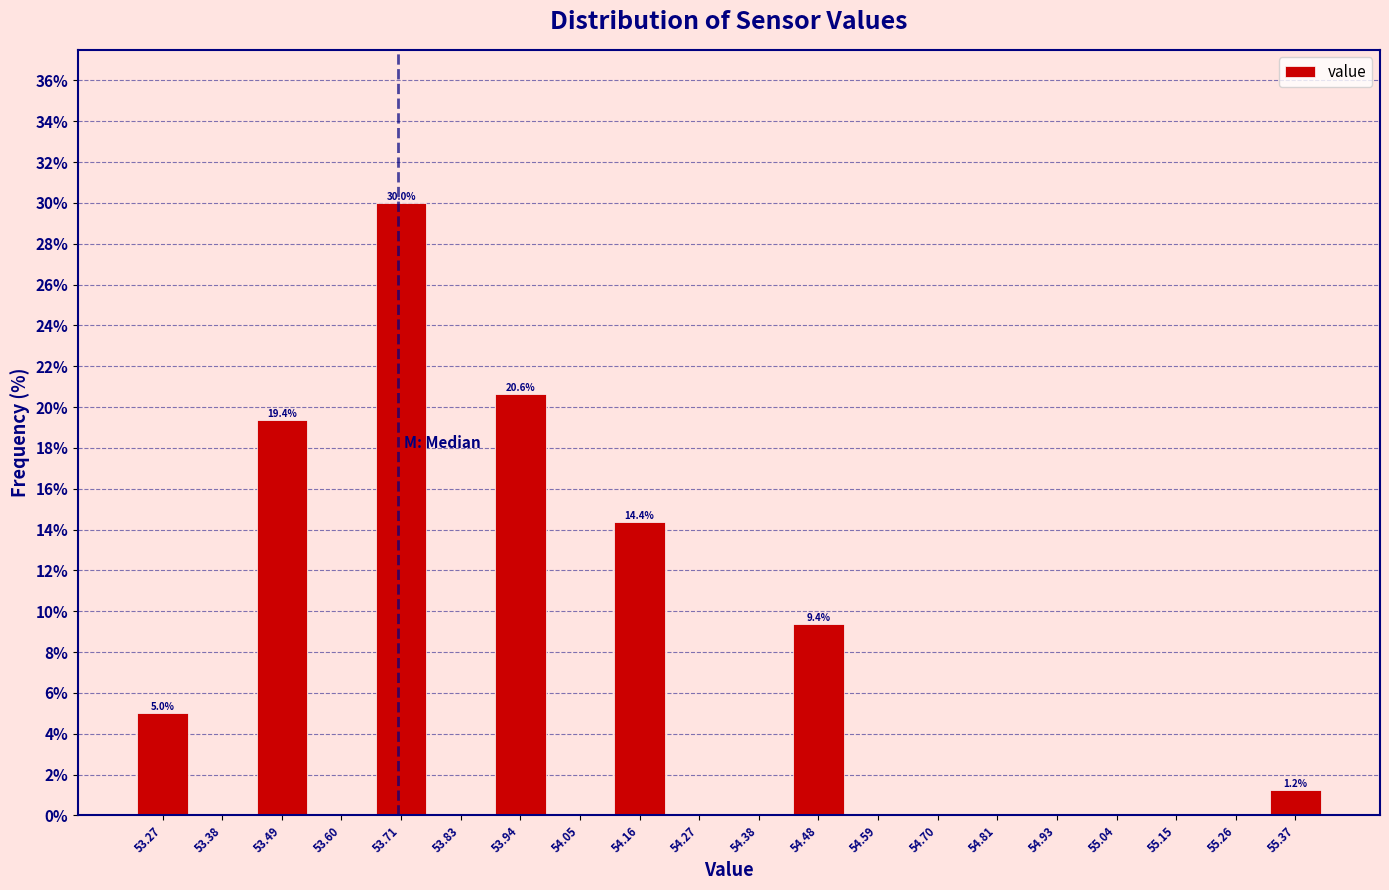

Which range on the x-axis has the tallest bar?

53.66 to 53.77